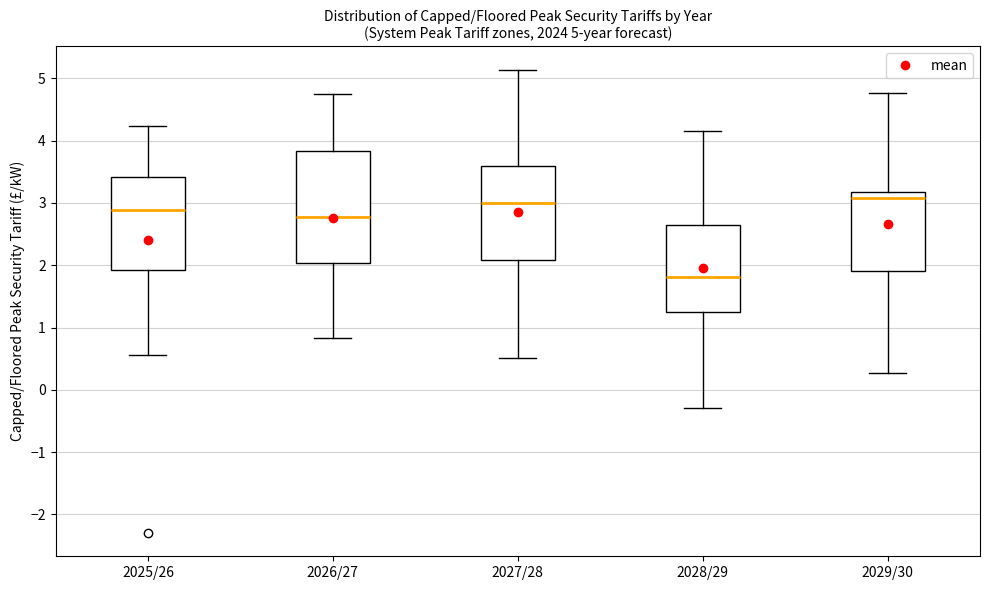

Which box's median line is the lowest?

2028/29